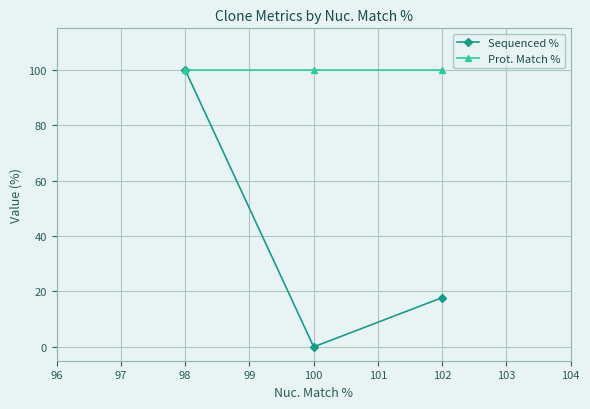

What is the maximum value for Sequenced %?

100.0